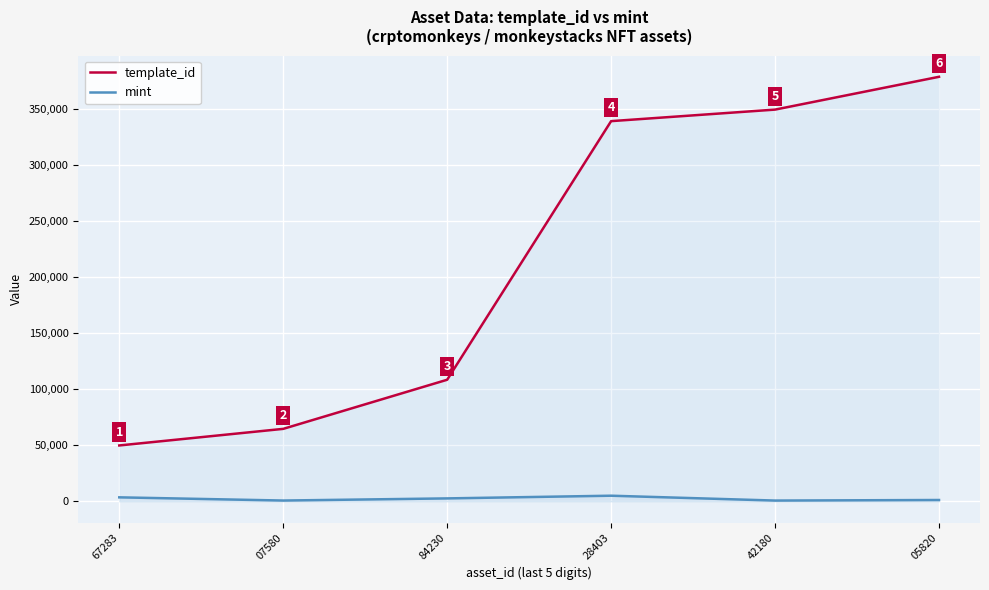

The template_id series shows 180239 at 84230. True or false?

False